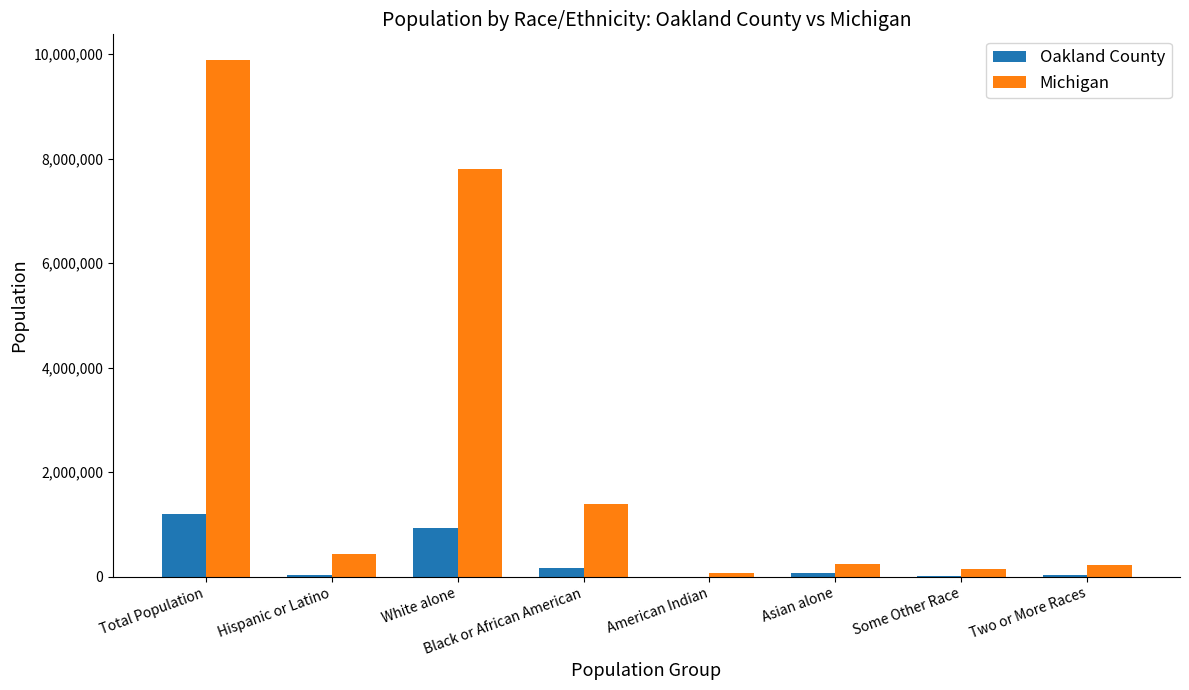

What is the sum of all Oakland County values?

2446390